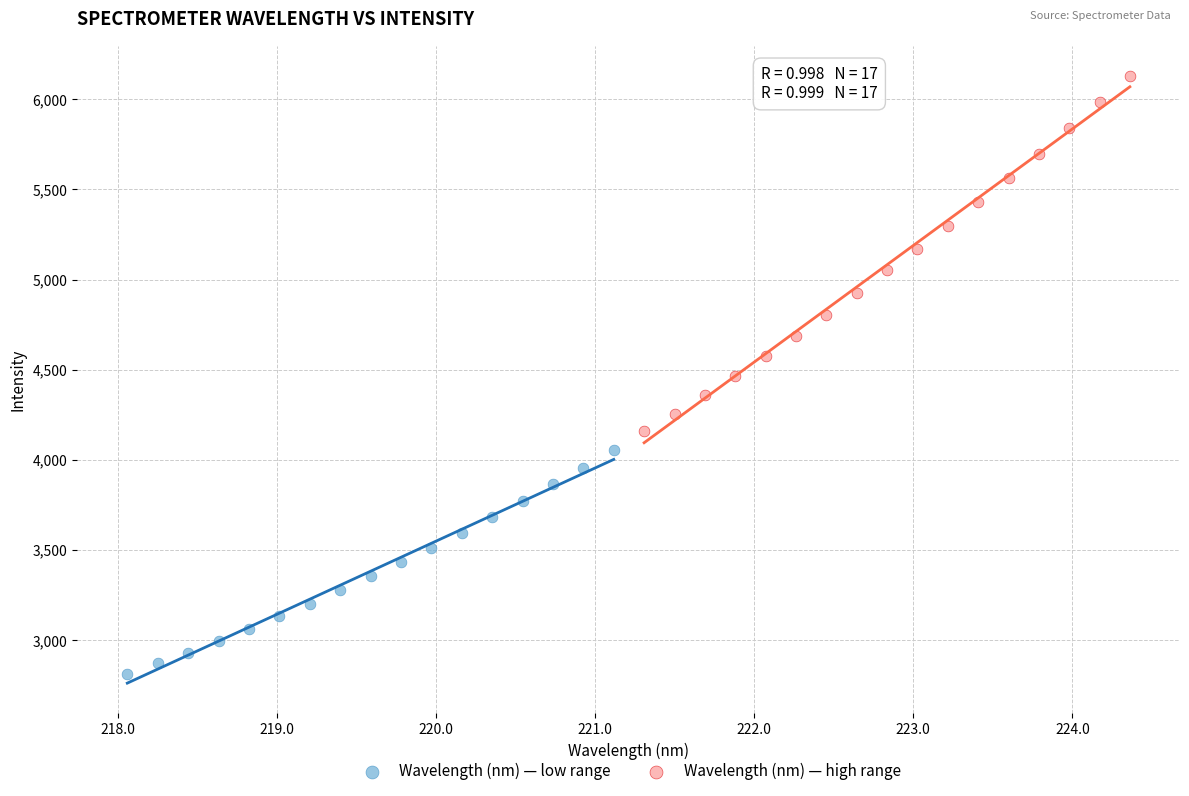

Which series has the largest Y range (max minus min)?

Wavelength (nm) — high range